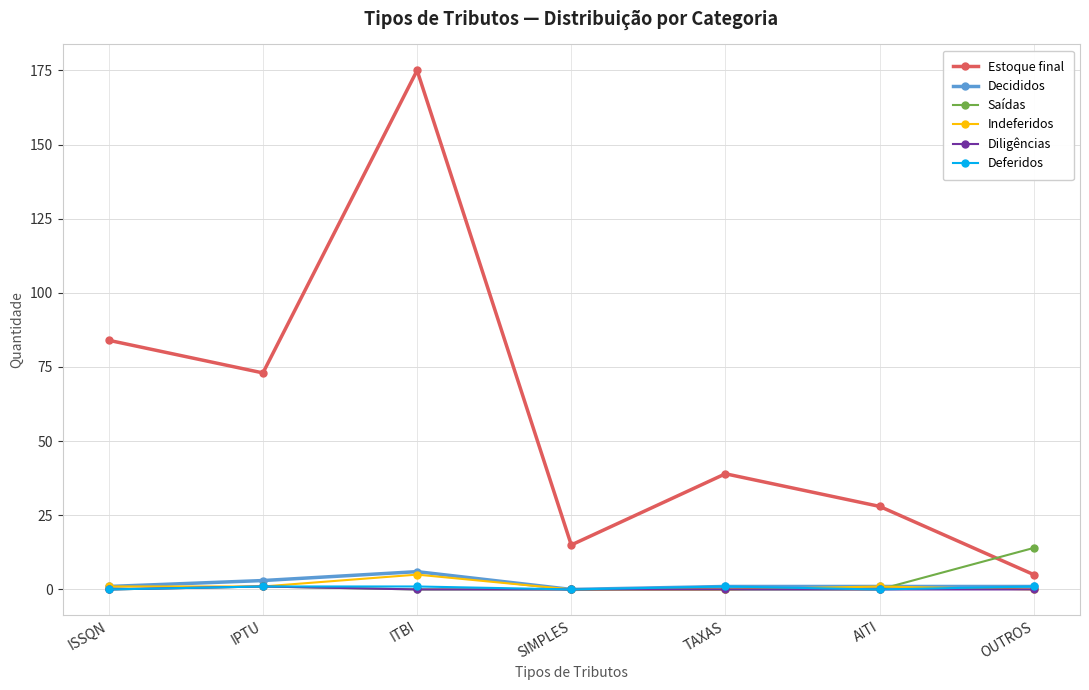

True or false: Estoque final has more than 2 interior local peaks.

False